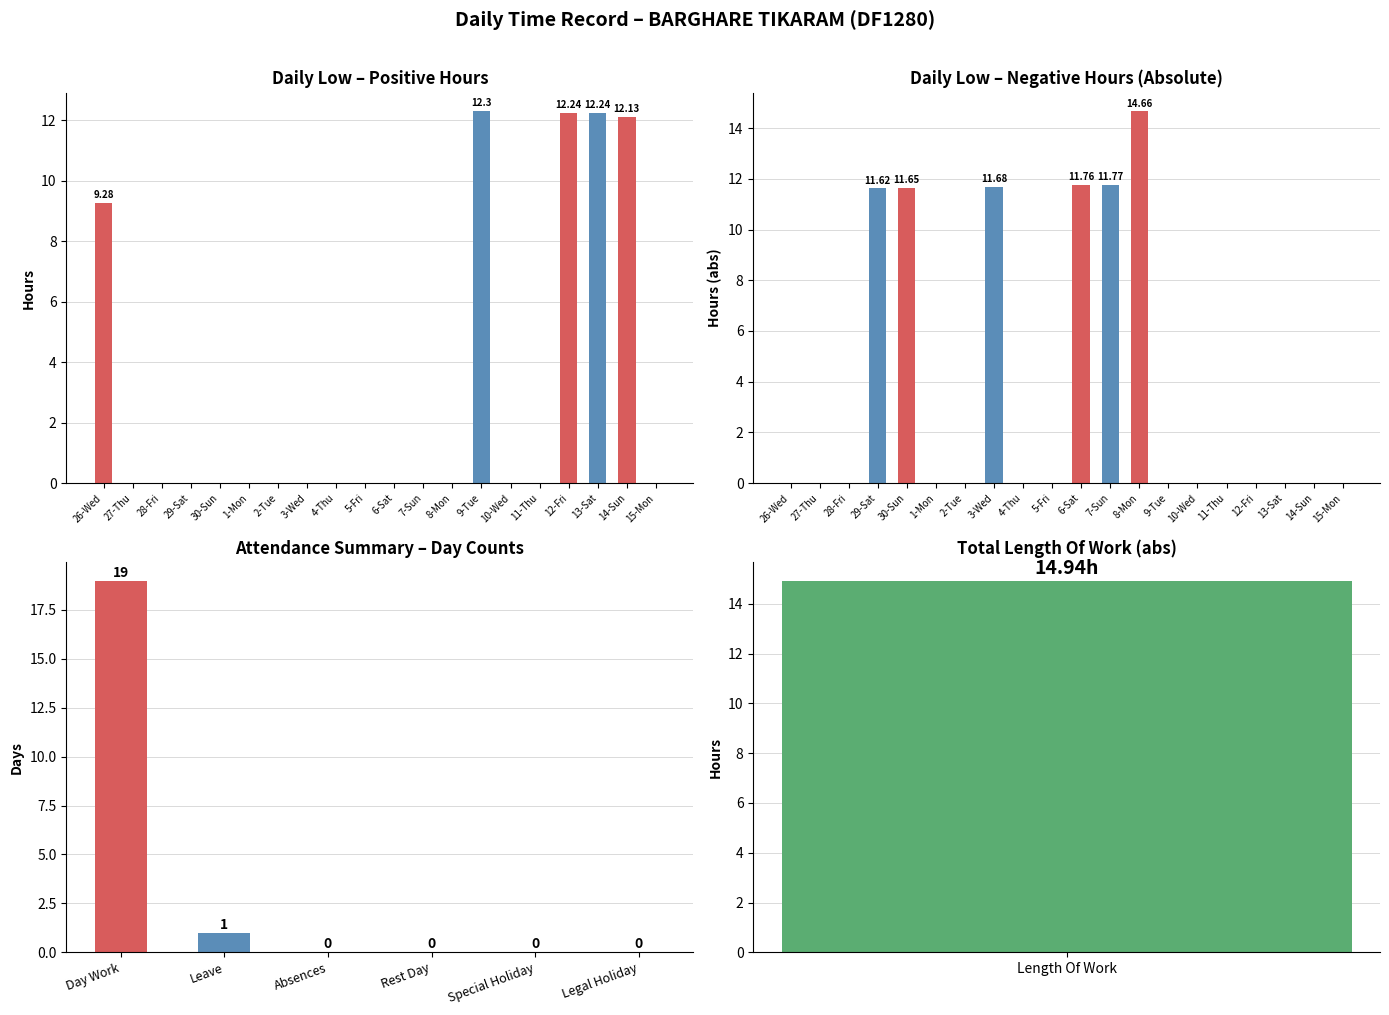

The chart shows a value of 17.7 at 2-Tue. True or false?

False